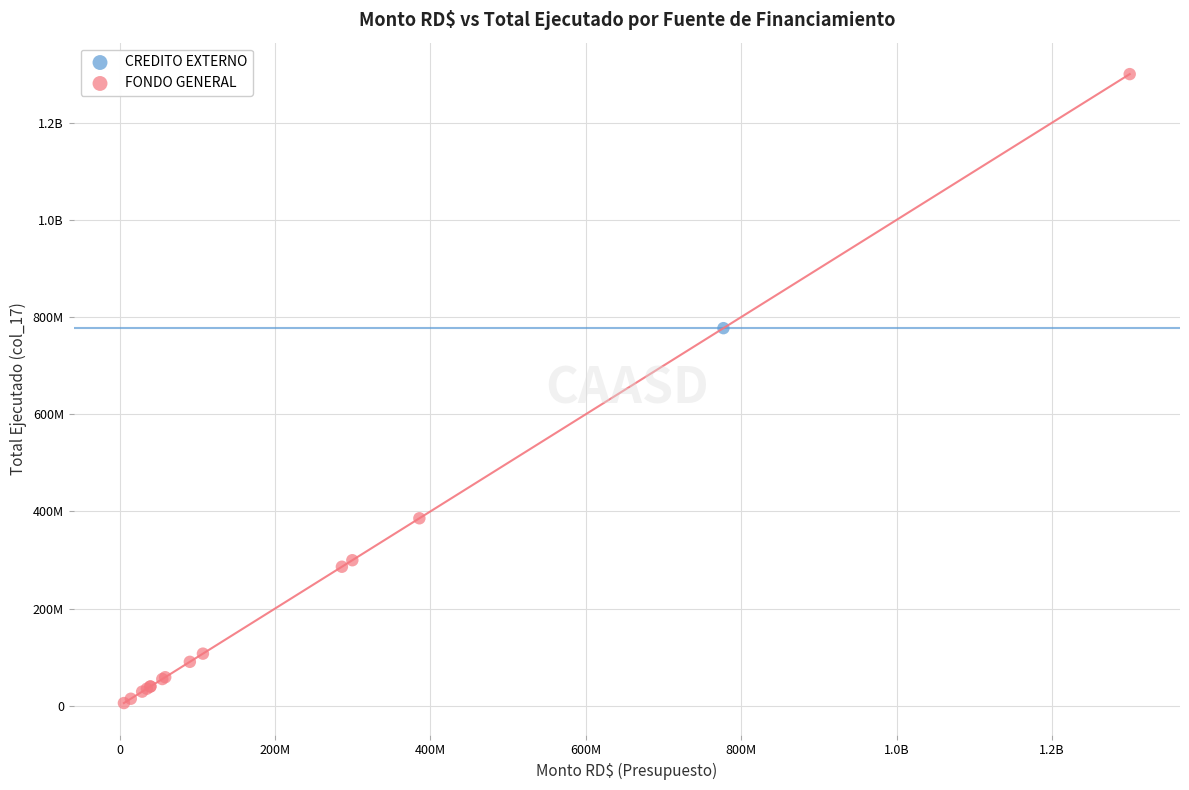

What are all the series names shown in the legend?

CREDITO EXTERNO, FONDO GENERAL